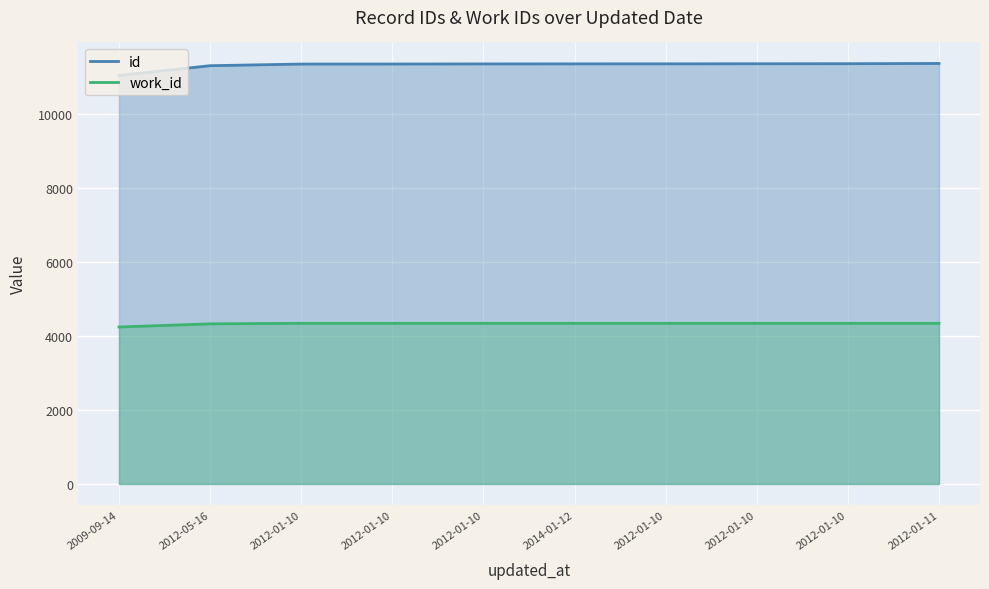

Rank the series by their maximum value, from lowest to highest.

work_id, id